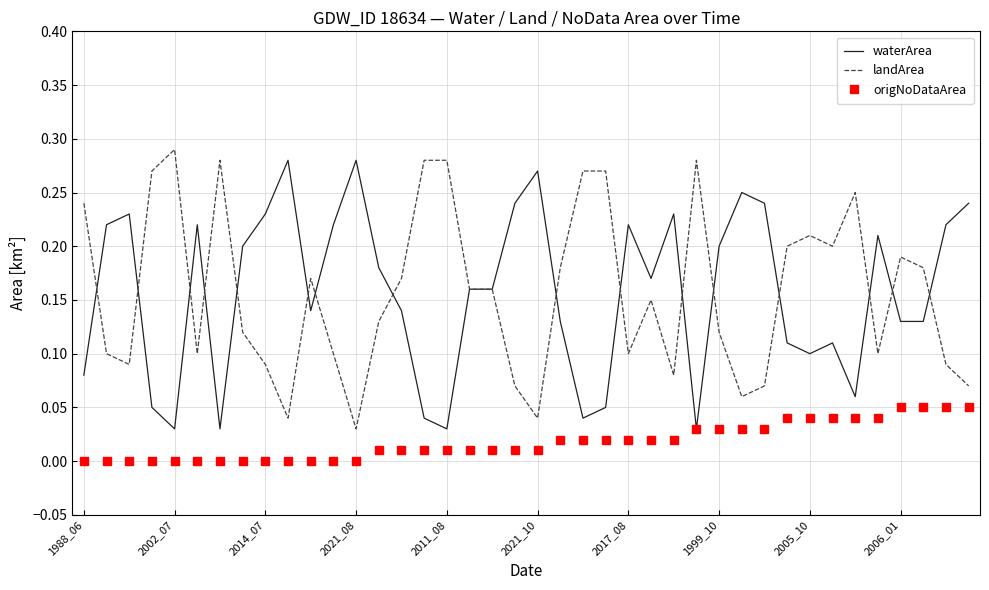

True or false: landArea and origNoDataArea cross at least once.

False